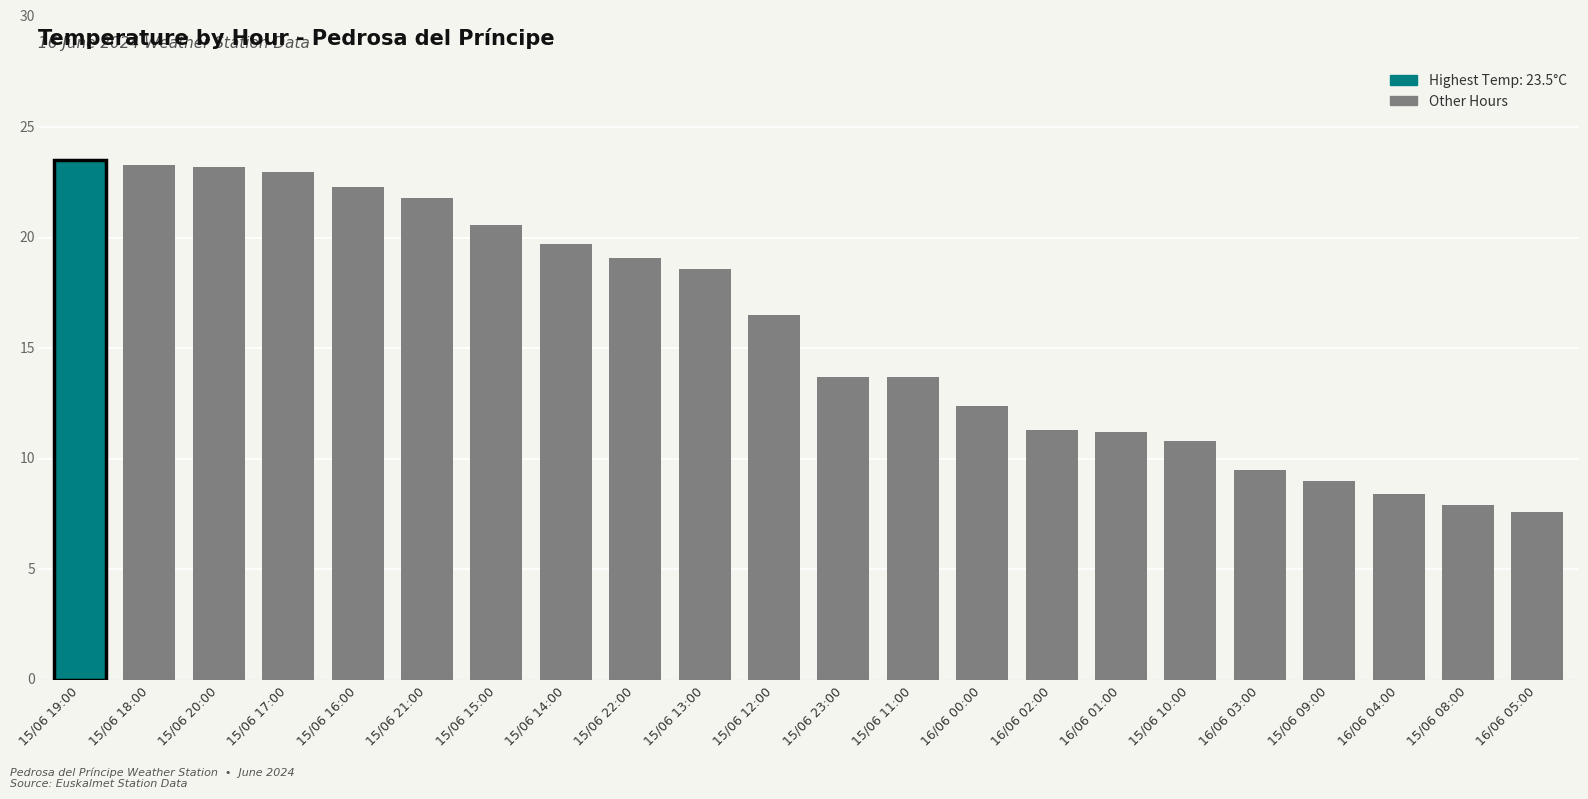

Which label corresponds to the largest value in the chart?

15/06 19:00